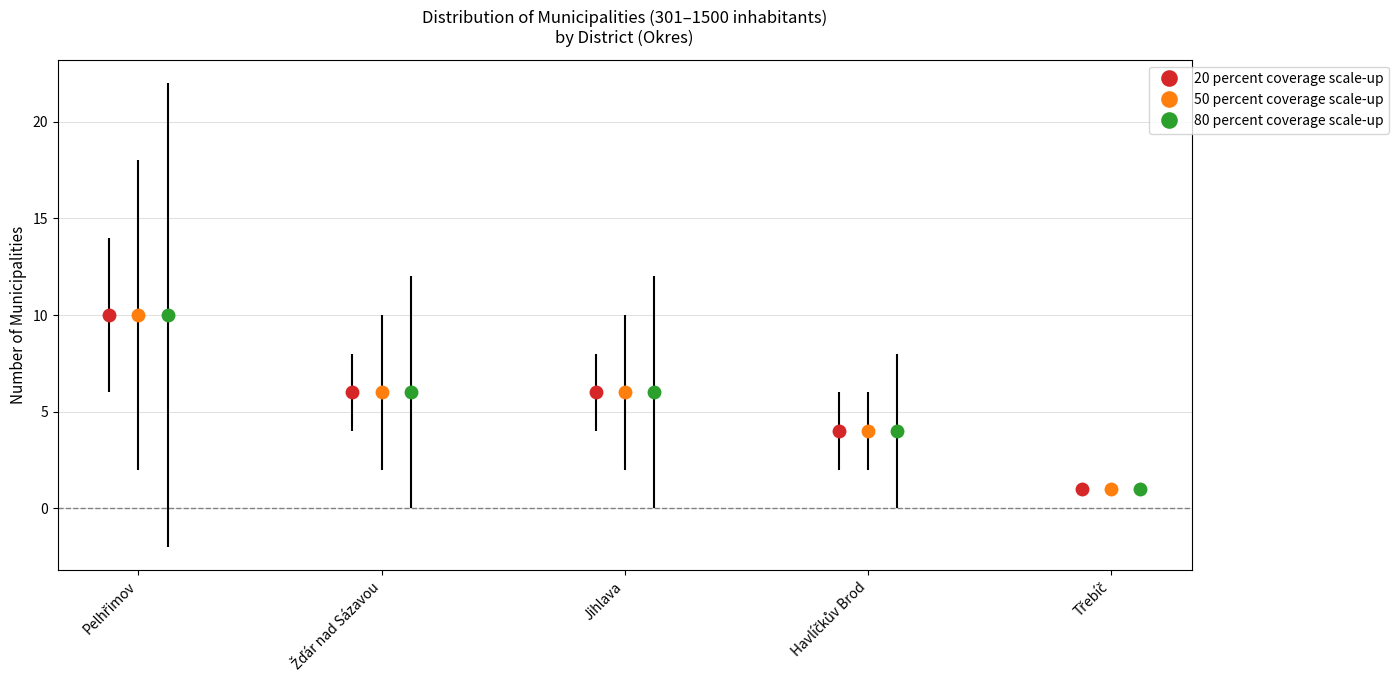

Where is 50 percent coverage scale-up nearest to the value 5?

Žďár nad Sázavou